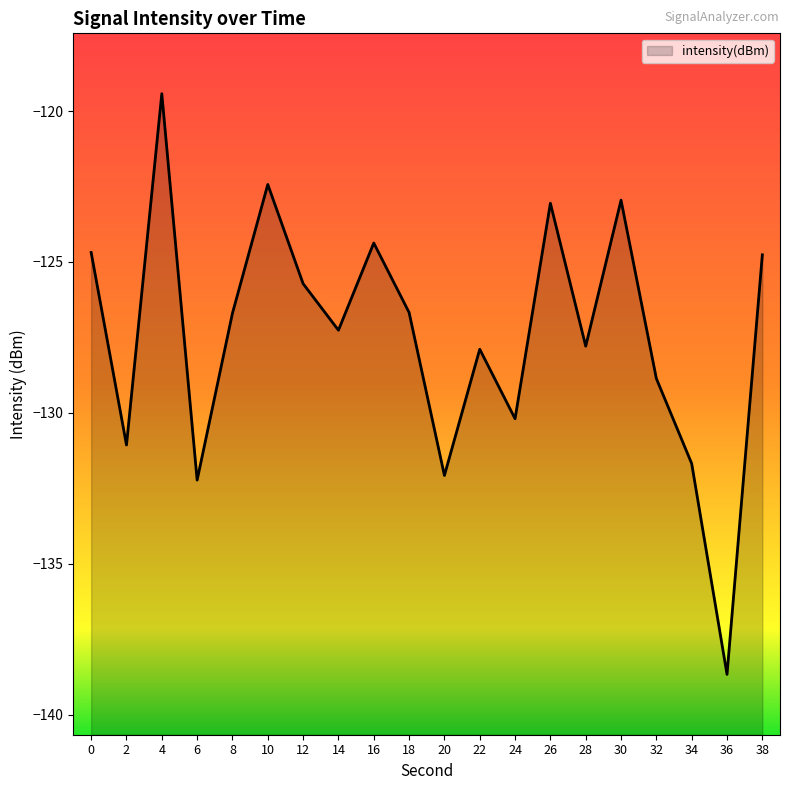

How many interior local valleys (lower than both neighbors) does the data have?

7